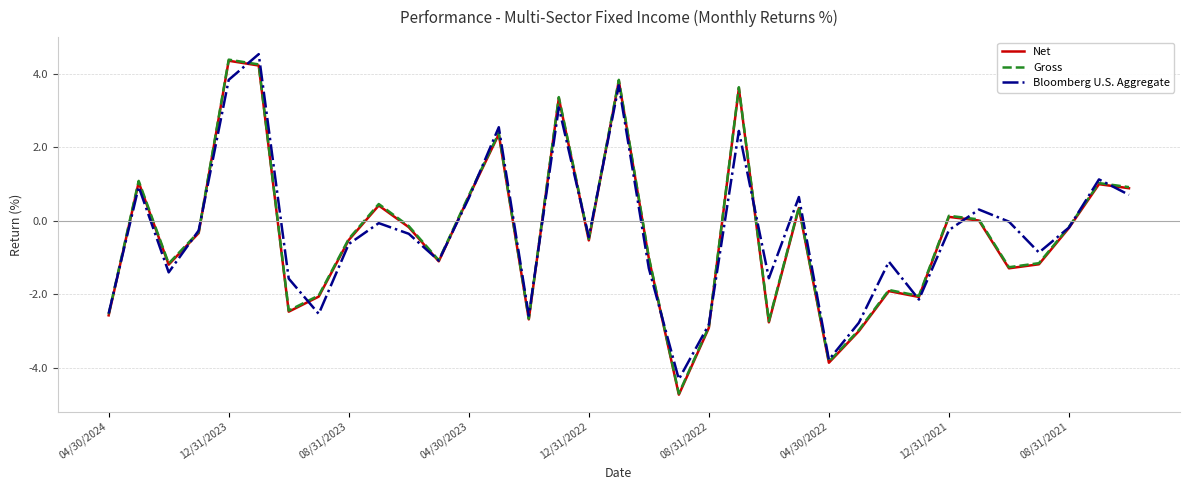

What is the smallest value displayed?

-4.7